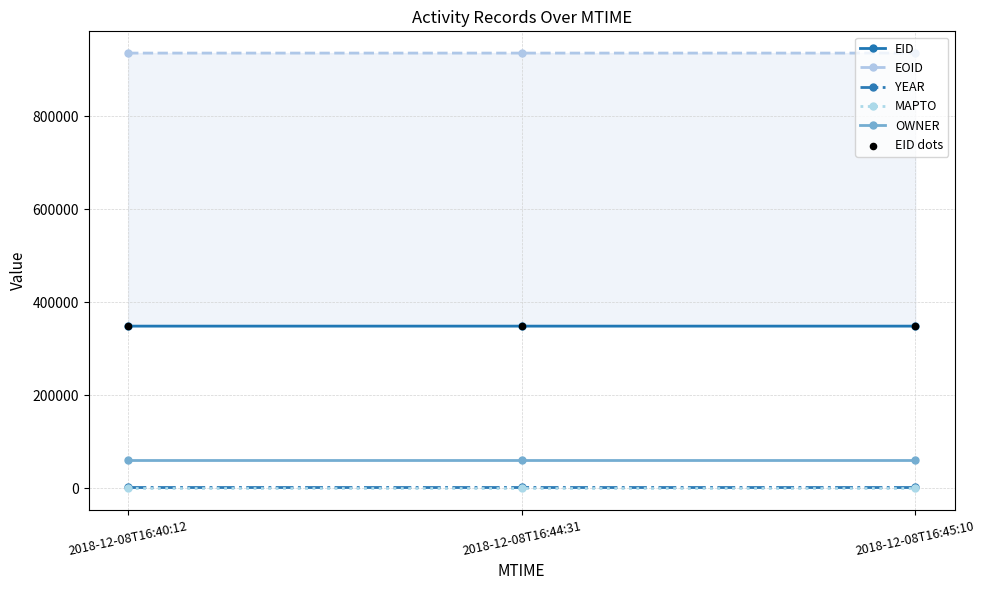

Which series has the largest total across all categories?

EOID